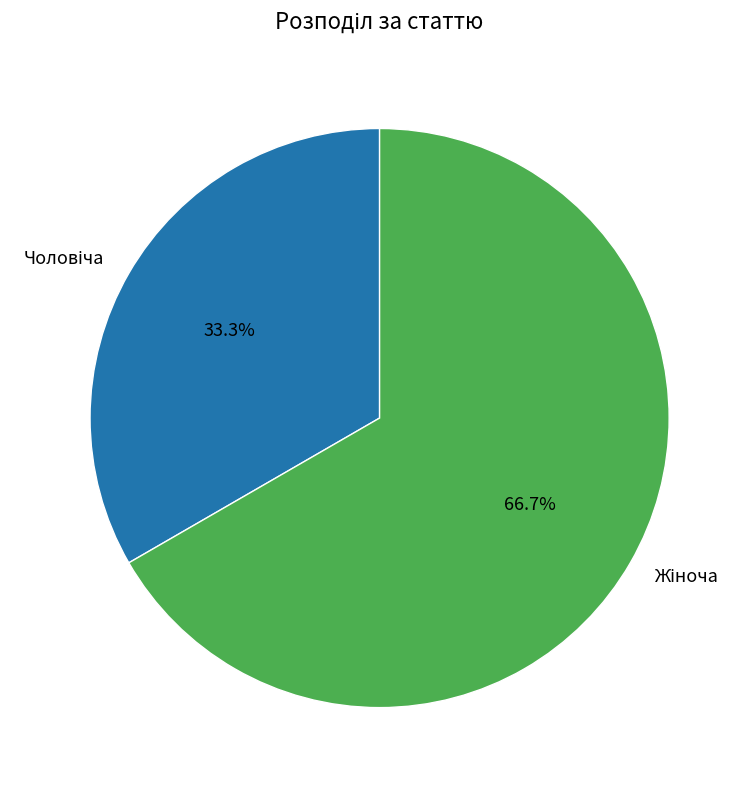

To the nearest percent, what is the average slice percentage?

50%